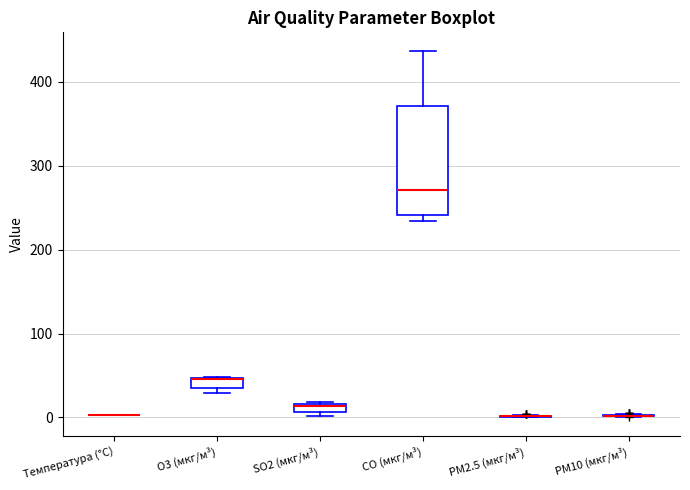

Which box is the tallest, from its lower edge to its upper edge?

CO (мкг/м³)